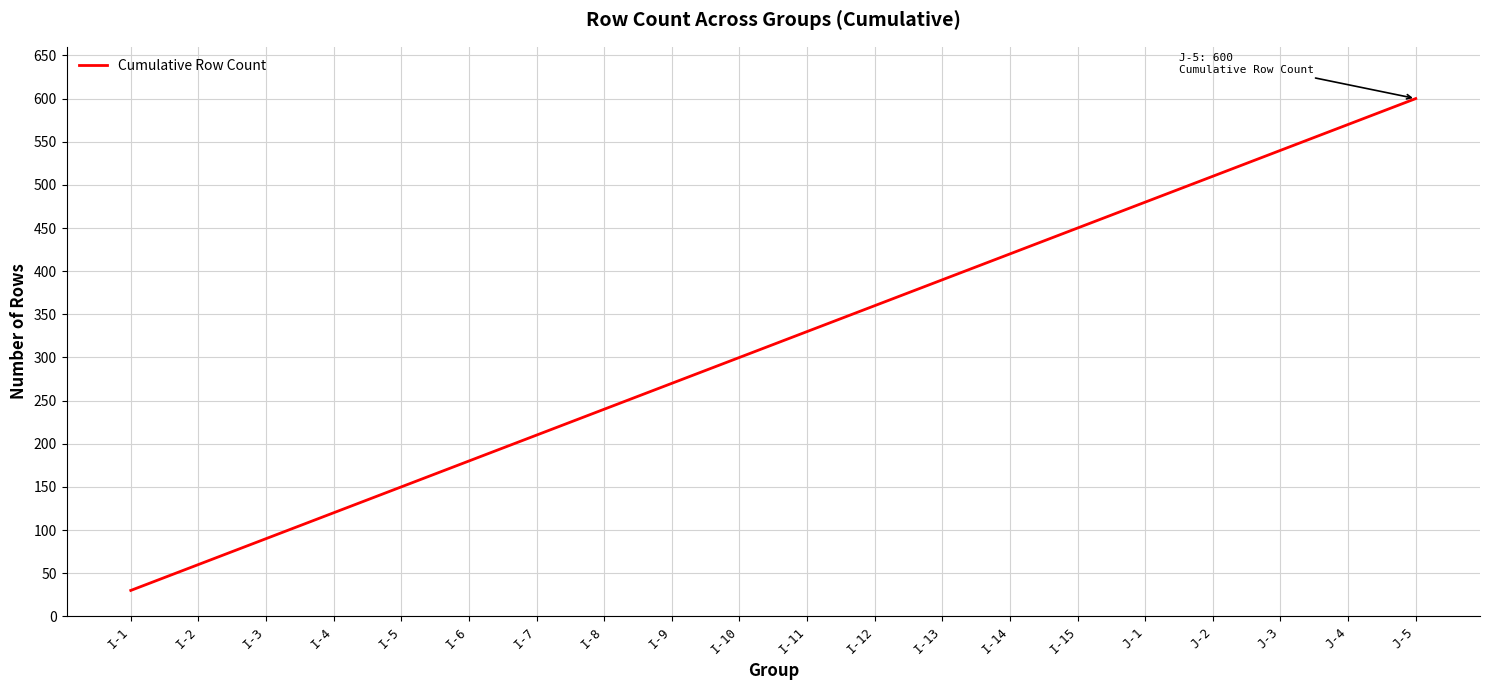

List the labels in order of value, largest first.

J-5, J-4, J-3, J-2, J-1, I-15, I-14, I-13, I-12, I-11, I-10, I-9, I-8, I-7, I-6, I-5, I-4, I-3, I-2, I-1